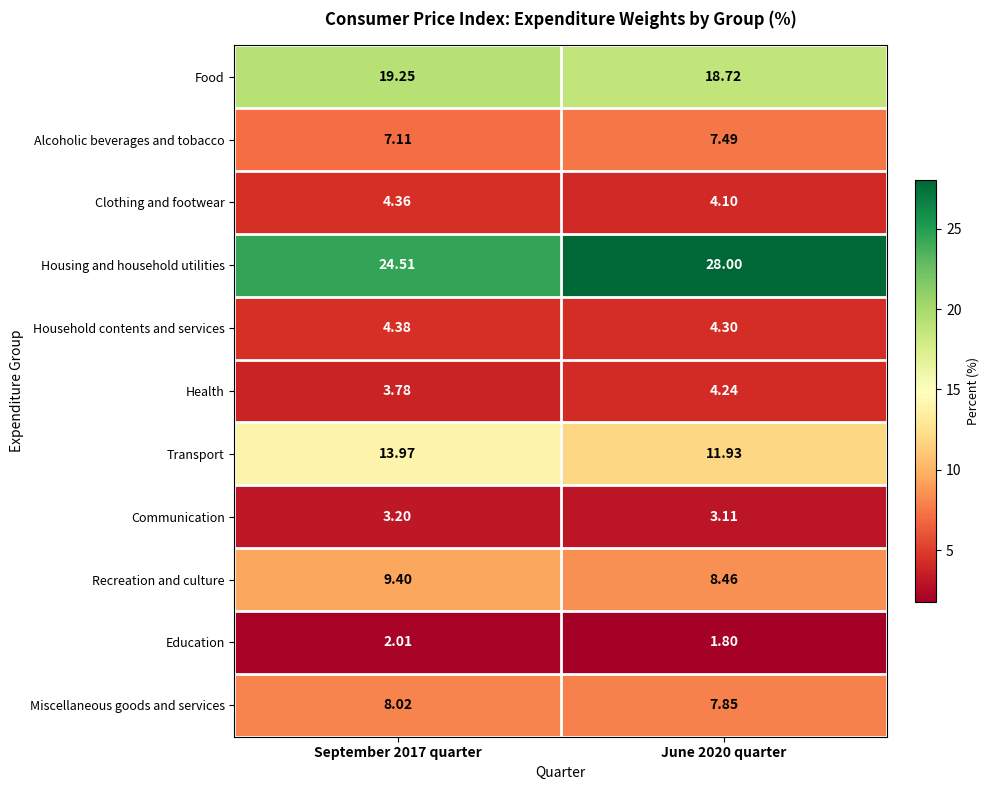

At September 2017 quarter, list the series in order from smallest to largest.

Education, Communication, Health, Clothing and footwear, Household contents and services, Alcoholic beverages and tobacco, Miscellaneous goods and services, Recreation and culture, Transport, Food, Housing and household utilities